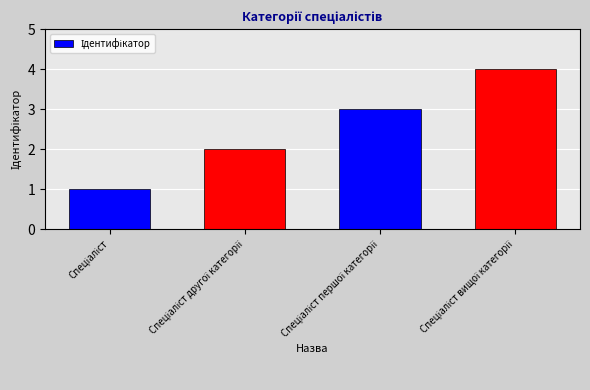

What is the difference between the second highest and minimum values?

2